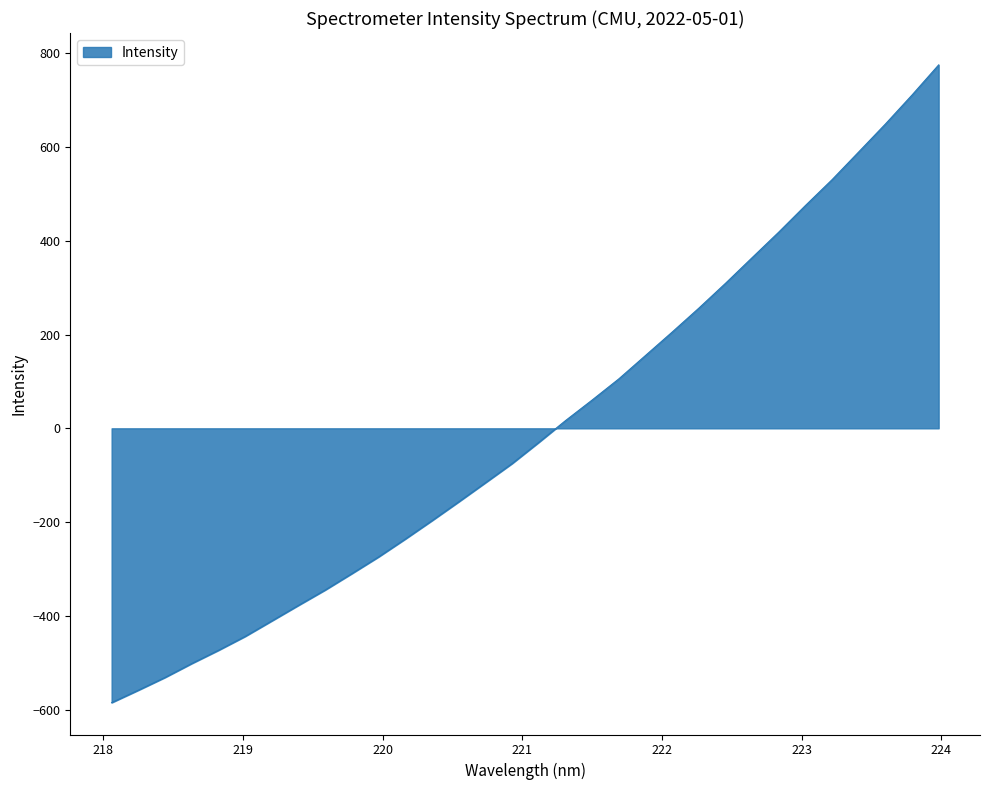

What is the smallest value displayed?

-584.9